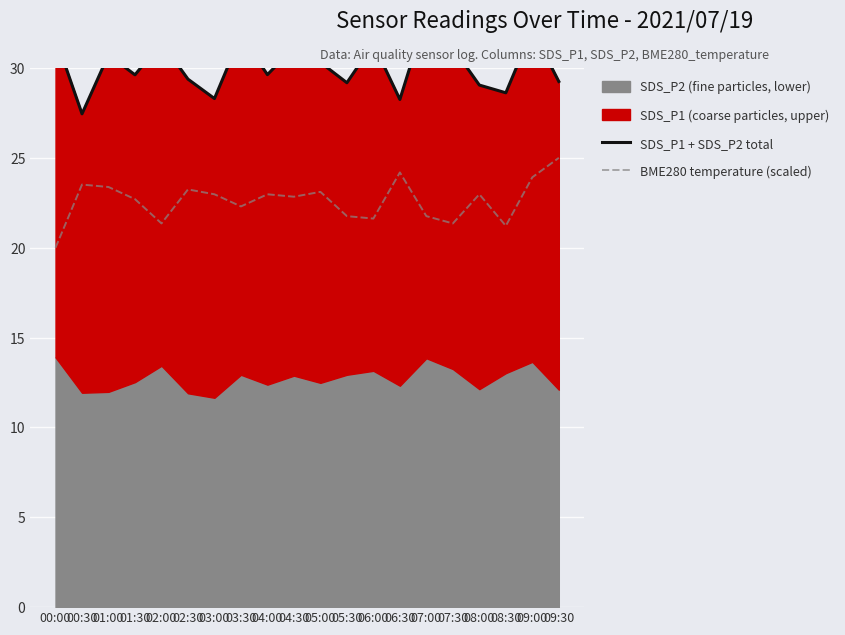

Is it true that SDS_P1 + SDS_P2 total equals 29.2 at 09:30?

True